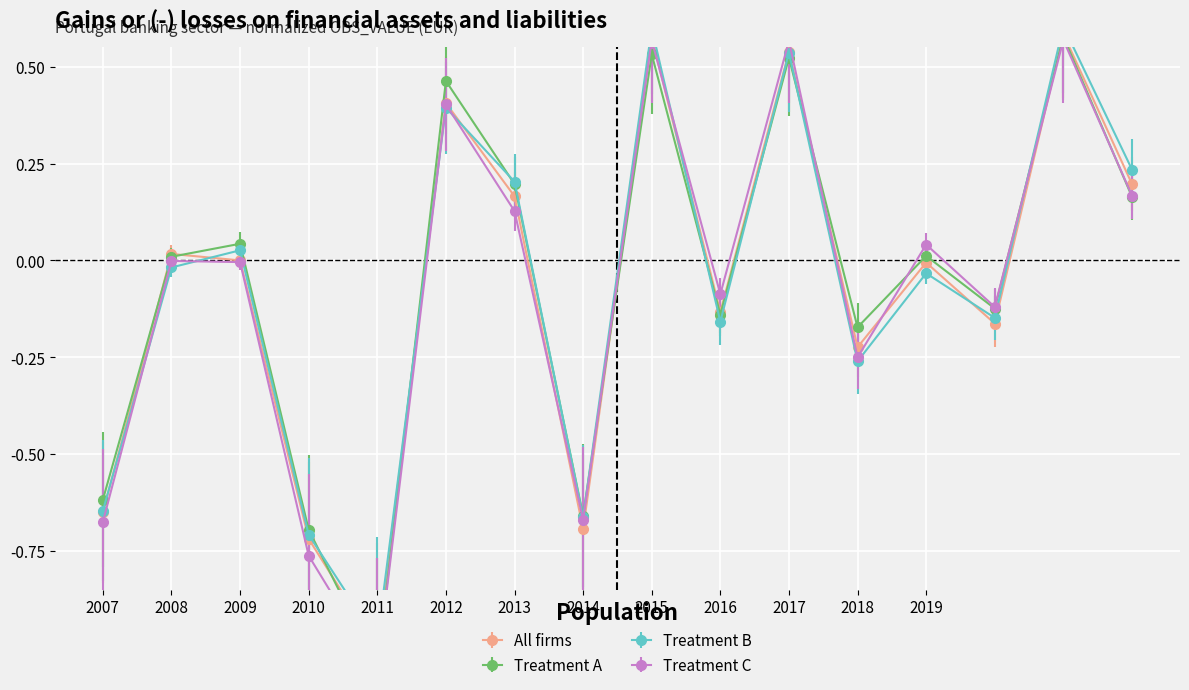

Which label corresponds to the smallest value in the chart?

2011